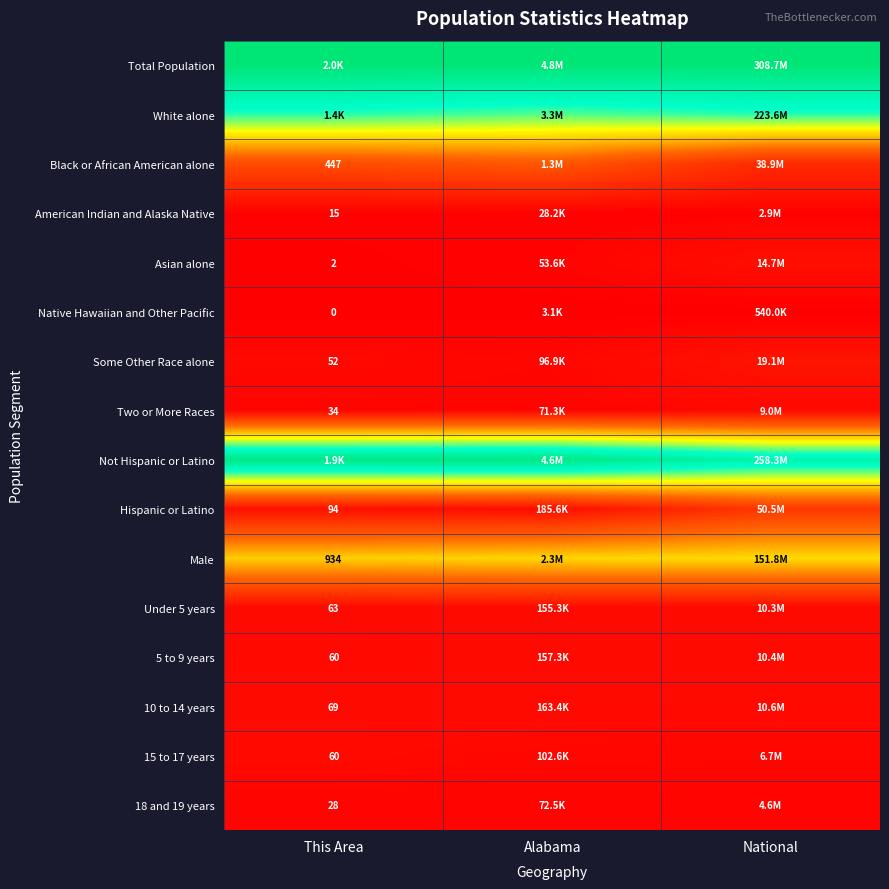

How many categories are shown in the chart?

3